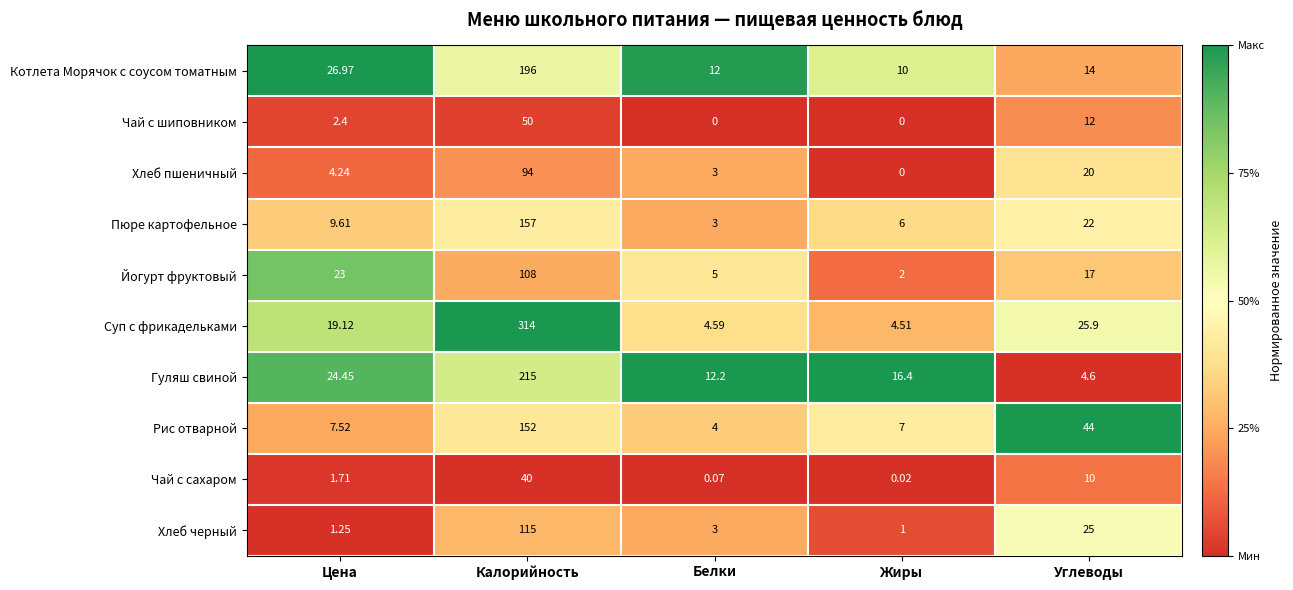

Which series has the widest spread of values?

Суп с фрикадельками